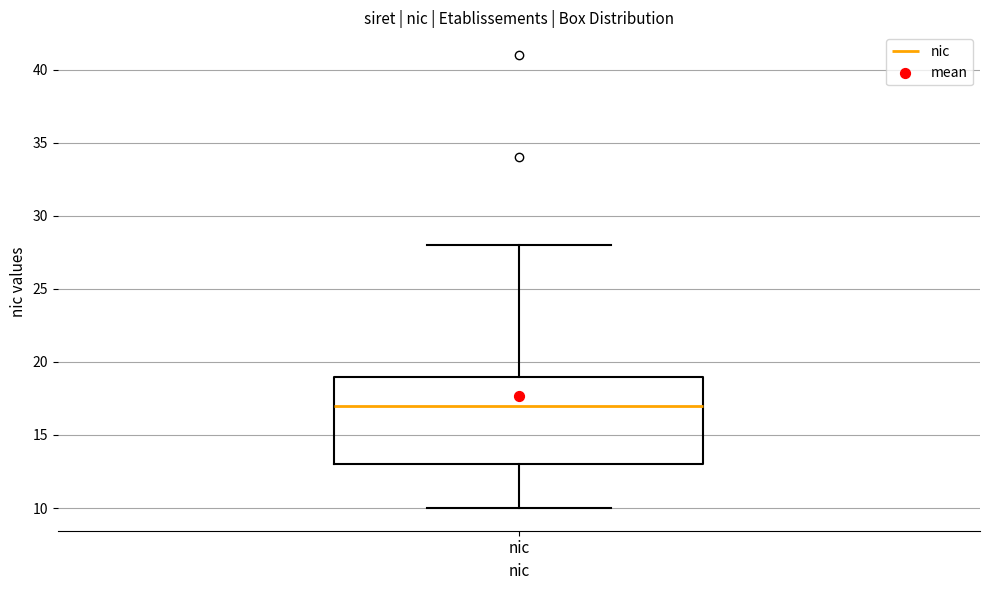

Transcribe this box plot: give where the median line is, the range the box spans, and where the two whiskers end, as read against the y-axis. The values are not printed on the chart, so give them approximately, as read against the axis.

median 17, box 13 to 19, whiskers 10 to 28